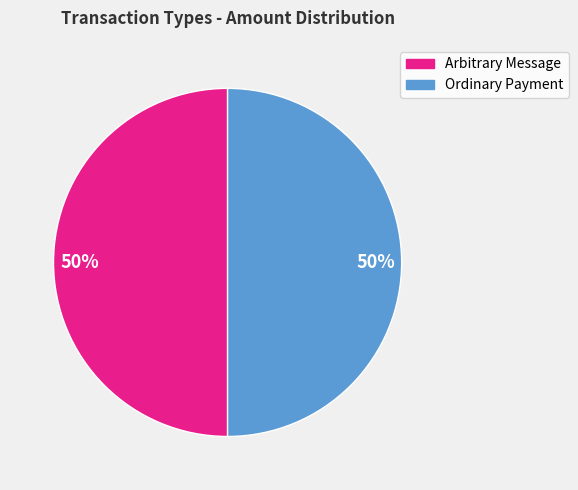

What is the ratio of the value at Arbitrary Message to the value at Ordinary Payment?

1.0